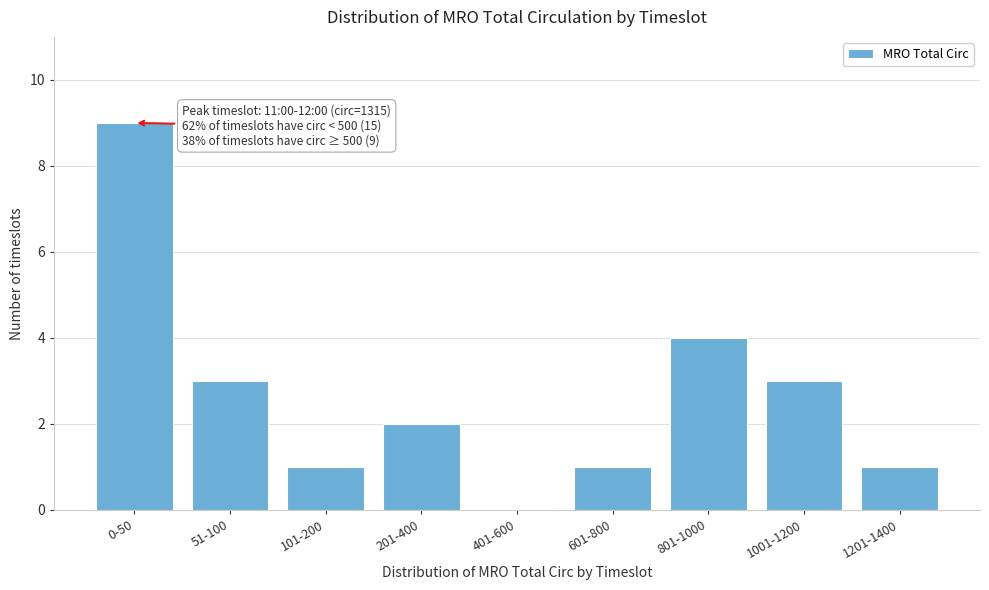

Reading left to right, transcribe all the data shown in this chart.

0-50=9	51-100=3	101-200=1	201-400=2	401-600=0	601-800=1	801-1000=4	1001-1200=3	1201-1400=1